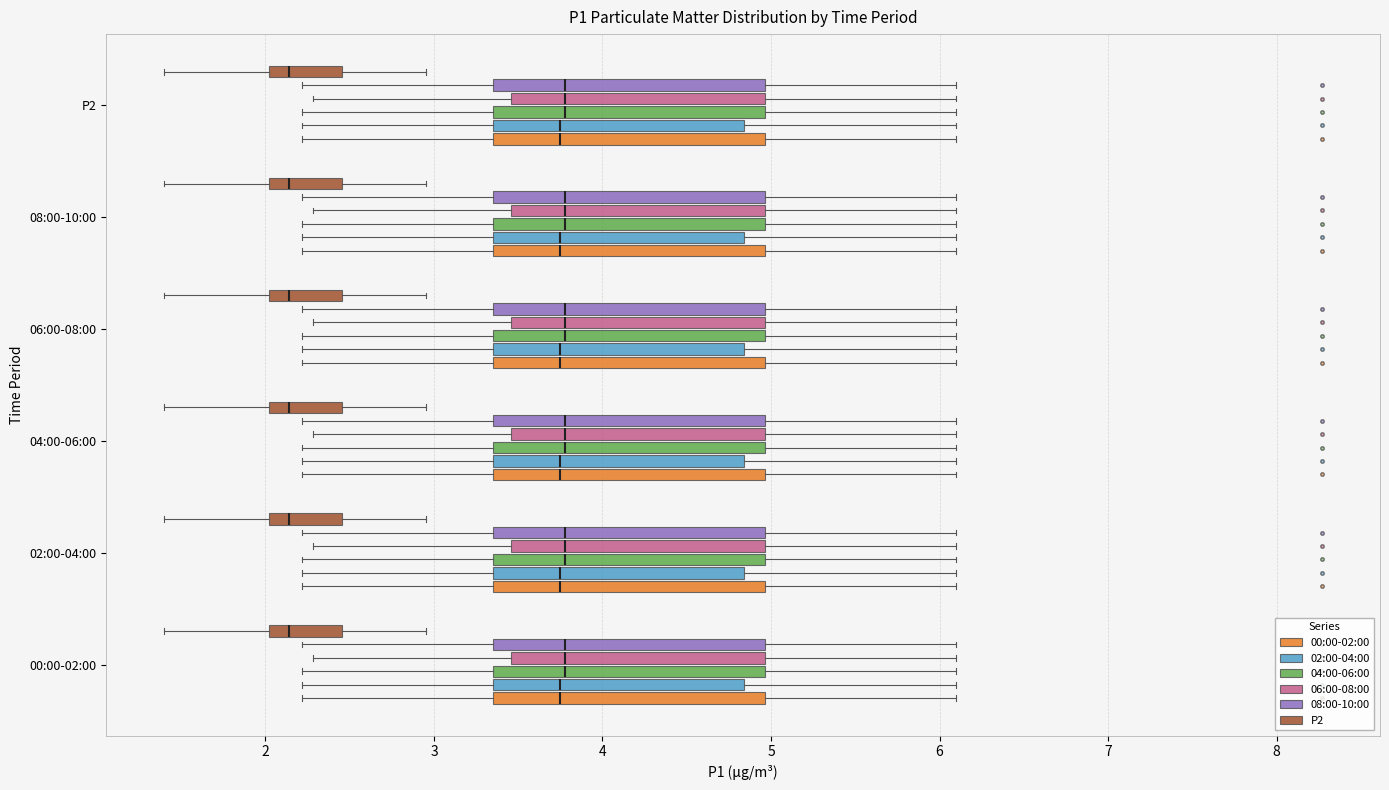

Reading bottom to top, transcribe this box plot: for each box, give where its median line is, the range the box spans, and where its two whiskers end, as read against the x-axis. The values are not printed on the chart, so give them approximately, as read against the axis.

00:00-02:00 (00:00-02:00): median 3.8, box 3.4 to 5.0, whiskers 2.2 to 6.1
00:00-02:00 (02:00-04:00): median 3.8, box 3.4 to 4.8, whiskers 2.2 to 6.1
00:00-02:00 (04:00-06:00): median 3.8, box 3.4 to 5.0, whiskers 2.2 to 6.1
00:00-02:00 (06:00-08:00): median 3.8, box 3.5 to 5.0, whiskers 2.3 to 6.1
00:00-02:00 (08:00-10:00): median 3.8, box 3.4 to 5.0, whiskers 2.2 to 6.1
00:00-02:00 (P2): median 2.1, box 2.0 to 2.5, whiskers 1.4 to 3.0
02:00-04:00 (00:00-02:00): median 3.8, box 3.4 to 5.0, whiskers 2.2 to 6.1
02:00-04:00 (02:00-04:00): median 3.8, box 3.4 to 4.8, whiskers 2.2 to 6.1
02:00-04:00 (04:00-06:00): median 3.8, box 3.4 to 5.0, whiskers 2.2 to 6.1
02:00-04:00 (06:00-08:00): median 3.8, box 3.5 to 5.0, whiskers 2.3 to 6.1
02:00-04:00 (08:00-10:00): median 3.8, box 3.4 to 5.0, whiskers 2.2 to 6.1
02:00-04:00 (P2): median 2.1, box 2.0 to 2.5, whiskers 1.4 to 3.0
04:00-06:00 (00:00-02:00): median 3.8, box 3.4 to 5.0, whiskers 2.2 to 6.1
04:00-06:00 (02:00-04:00): median 3.8, box 3.4 to 4.8, whiskers 2.2 to 6.1
04:00-06:00 (04:00-06:00): median 3.8, box 3.4 to 5.0, whiskers 2.2 to 6.1
04:00-06:00 (06:00-08:00): median 3.8, box 3.5 to 5.0, whiskers 2.3 to 6.1
04:00-06:00 (08:00-10:00): median 3.8, box 3.4 to 5.0, whiskers 2.2 to 6.1
04:00-06:00 (P2): median 2.1, box 2.0 to 2.5, whiskers 1.4 to 3.0
06:00-08:00 (00:00-02:00): median 3.8, box 3.4 to 5.0, whiskers 2.2 to 6.1
06:00-08:00 (02:00-04:00): median 3.8, box 3.4 to 4.8, whiskers 2.2 to 6.1
06:00-08:00 (04:00-06:00): median 3.8, box 3.4 to 5.0, whiskers 2.2 to 6.1
06:00-08:00 (06:00-08:00): median 3.8, box 3.5 to 5.0, whiskers 2.3 to 6.1
06:00-08:00 (08:00-10:00): median 3.8, box 3.4 to 5.0, whiskers 2.2 to 6.1
06:00-08:00 (P2): median 2.1, box 2.0 to 2.5, whiskers 1.4 to 3.0
08:00-10:00 (00:00-02:00): median 3.8, box 3.4 to 5.0, whiskers 2.2 to 6.1
08:00-10:00 (02:00-04:00): median 3.8, box 3.4 to 4.8, whiskers 2.2 to 6.1
08:00-10:00 (04:00-06:00): median 3.8, box 3.4 to 5.0, whiskers 2.2 to 6.1
08:00-10:00 (06:00-08:00): median 3.8, box 3.5 to 5.0, whiskers 2.3 to 6.1
08:00-10:00 (08:00-10:00): median 3.8, box 3.4 to 5.0, whiskers 2.2 to 6.1
08:00-10:00 (P2): median 2.1, box 2.0 to 2.5, whiskers 1.4 to 3.0
P2 (00:00-02:00): median 3.8, box 3.4 to 5.0, whiskers 2.2 to 6.1
P2 (02:00-04:00): median 3.8, box 3.4 to 4.8, whiskers 2.2 to 6.1
P2 (04:00-06:00): median 3.8, box 3.4 to 5.0, whiskers 2.2 to 6.1
P2 (06:00-08:00): median 3.8, box 3.5 to 5.0, whiskers 2.3 to 6.1
P2 (08:00-10:00): median 3.8, box 3.4 to 5.0, whiskers 2.2 to 6.1
P2 (P2): median 2.1, box 2.0 to 2.5, whiskers 1.4 to 3.0